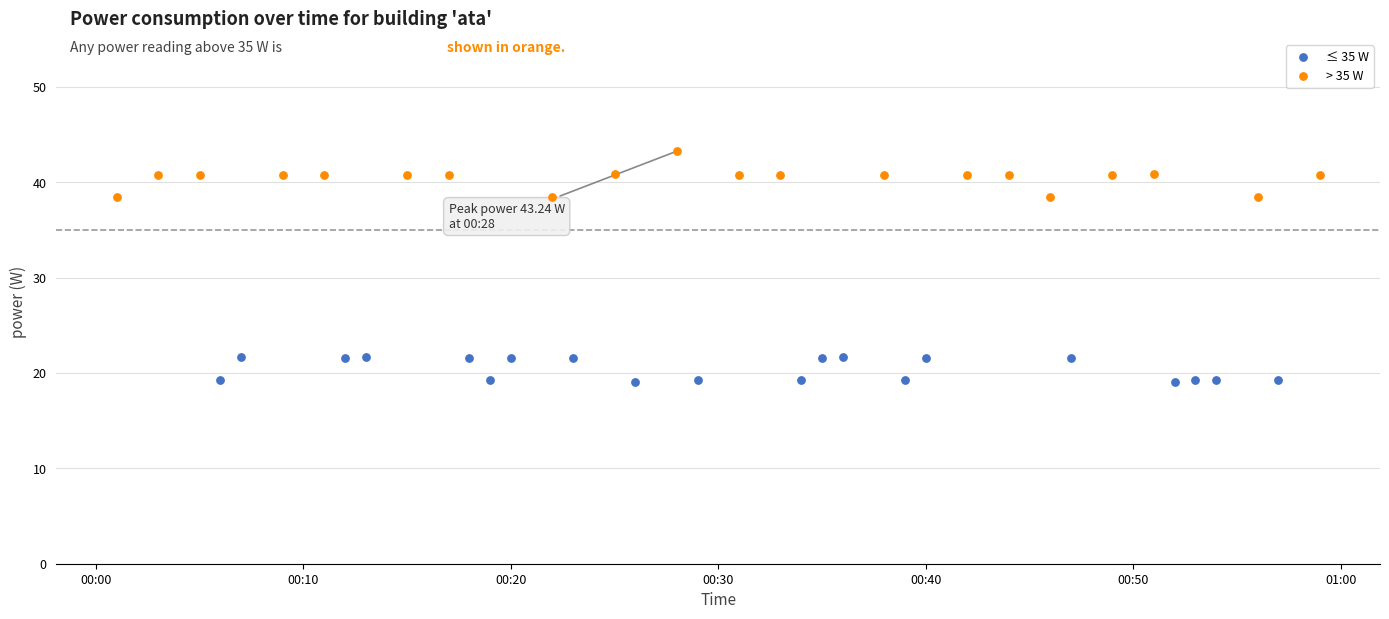

Is the value of > 35 W at 29 greater than the value of ≤ 35 W at 00:50?

No